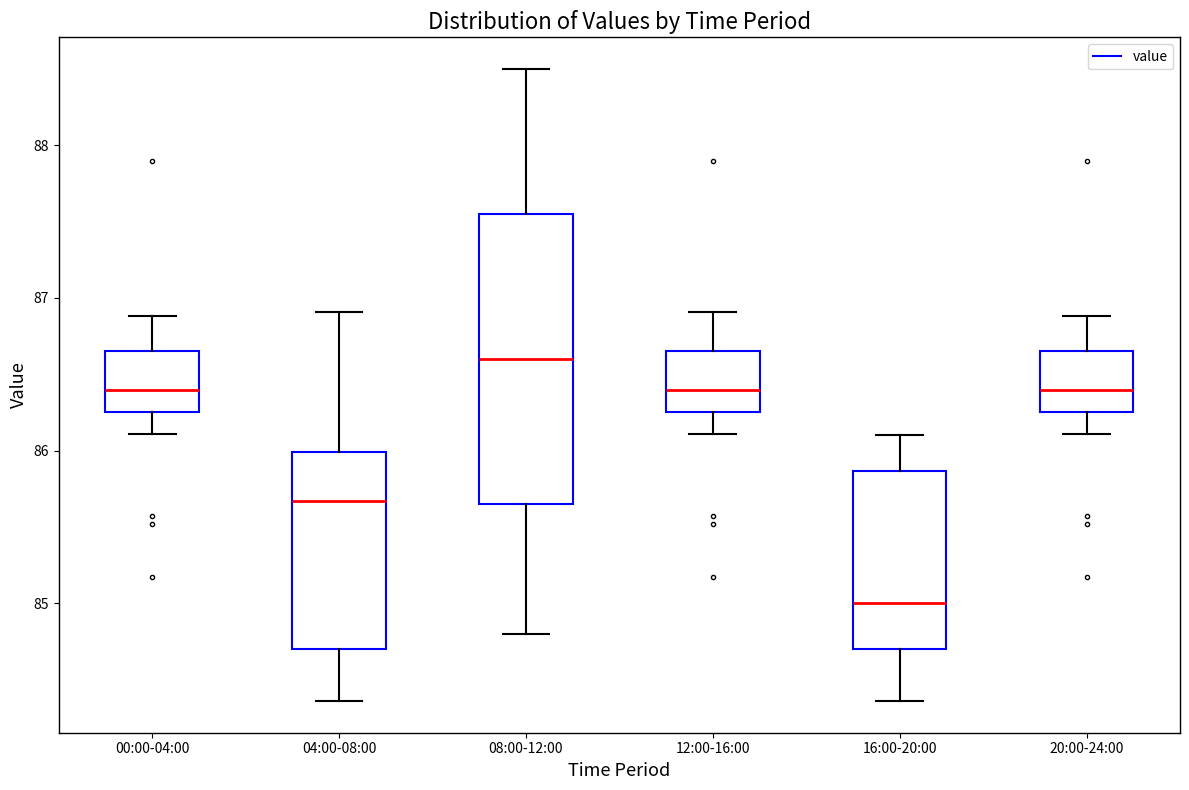

Which box's median line is the highest?

08:00-12:00